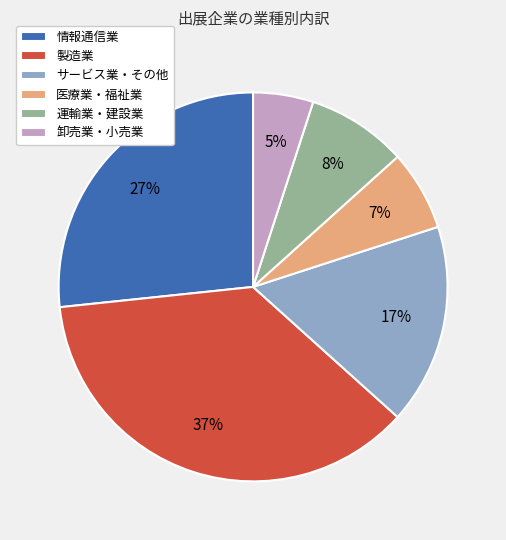

How many slices are in this pie chart?

6